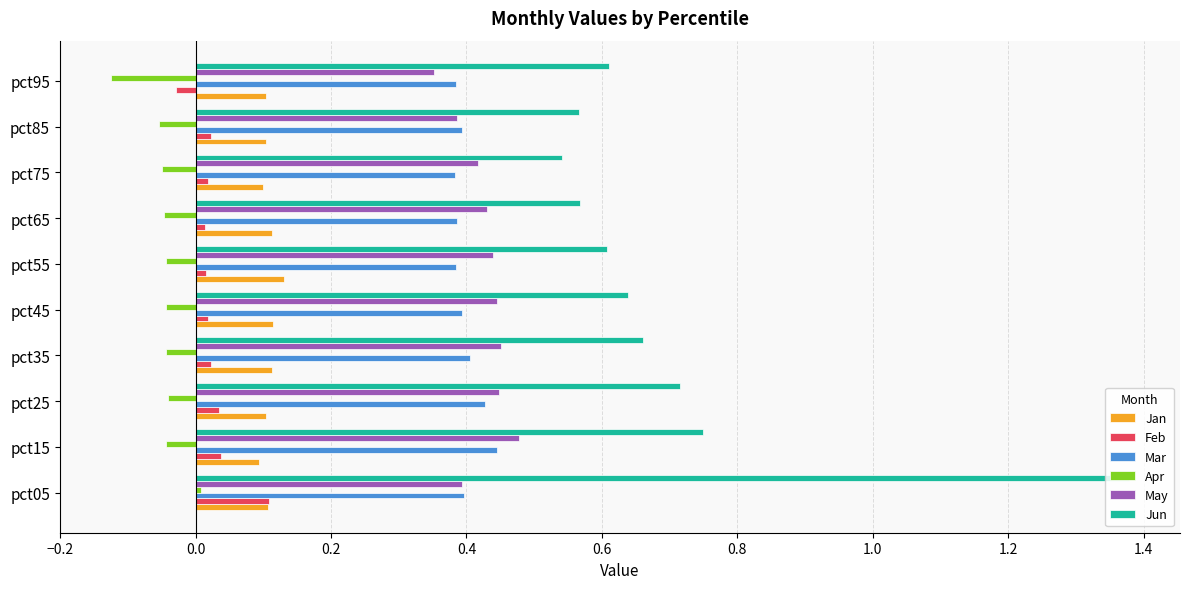

Is the value of Apr at pct95 greater than the value of Jun at pct65?

No